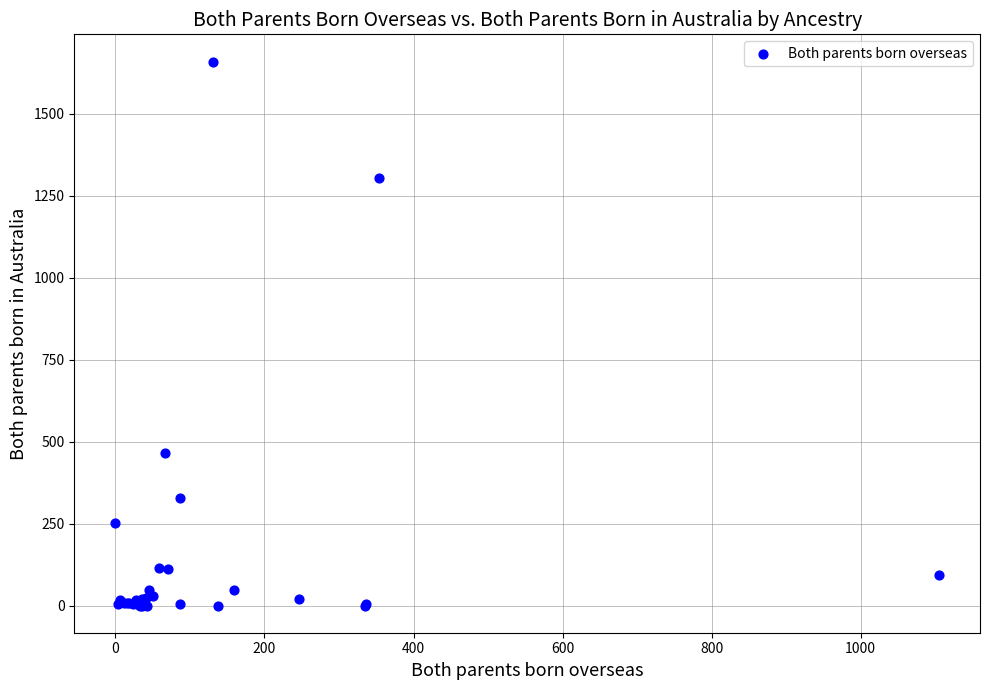

What Y value in the scatter plot is closest to 830?

465